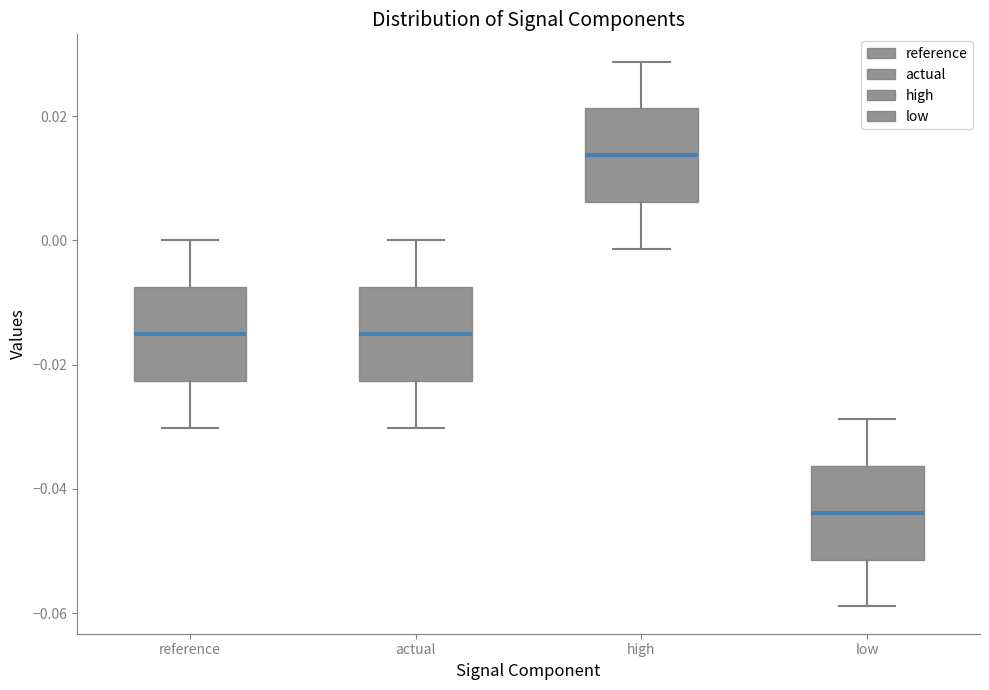

Reading left to right, transcribe this box plot: for each box, give where its median line is, the range the box spans, and where its two whiskers end, as read against the y-axis. The values are not printed on the chart, so give them approximately, as read against the axis.

reference: median -0.016, box -0.022 to -0.008, whiskers -0.030 to 0.000
actual: median -0.016, box -0.022 to -0.008, whiskers -0.030 to 0.000
high: median 0.014, box 0.006 to 0.022, whiskers -0.002 to 0.028
low: median -0.044, box -0.052 to -0.036, whiskers -0.058 to -0.028